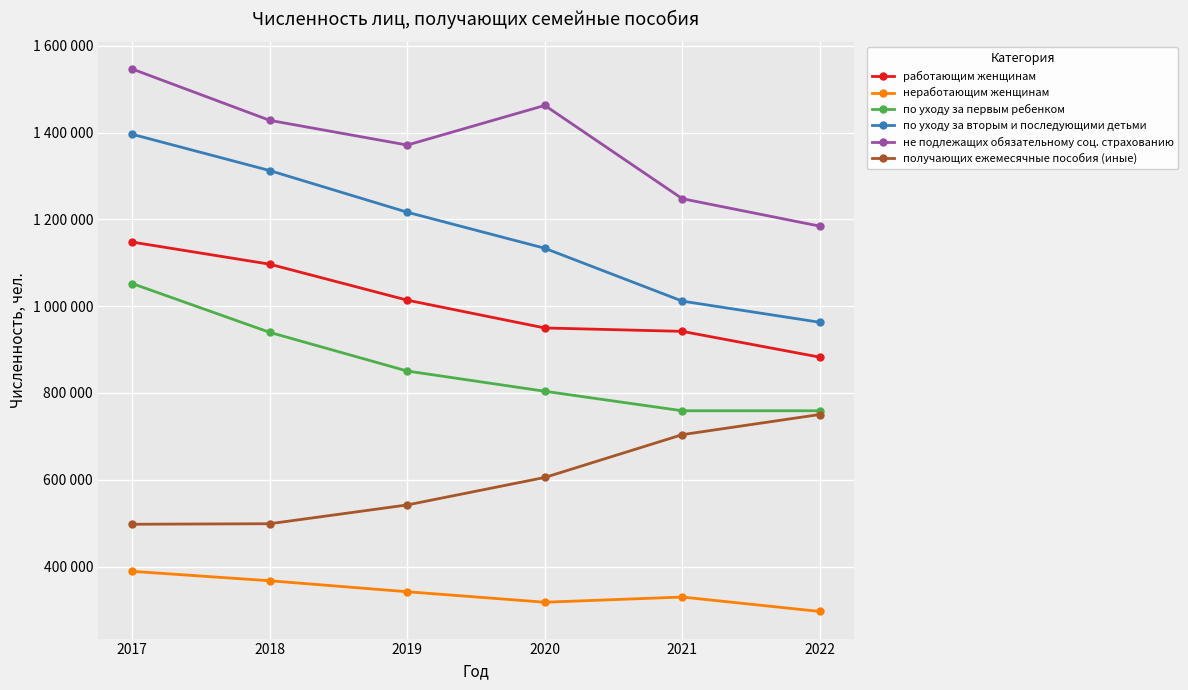

What is the minimum value shown in the chart?

296604